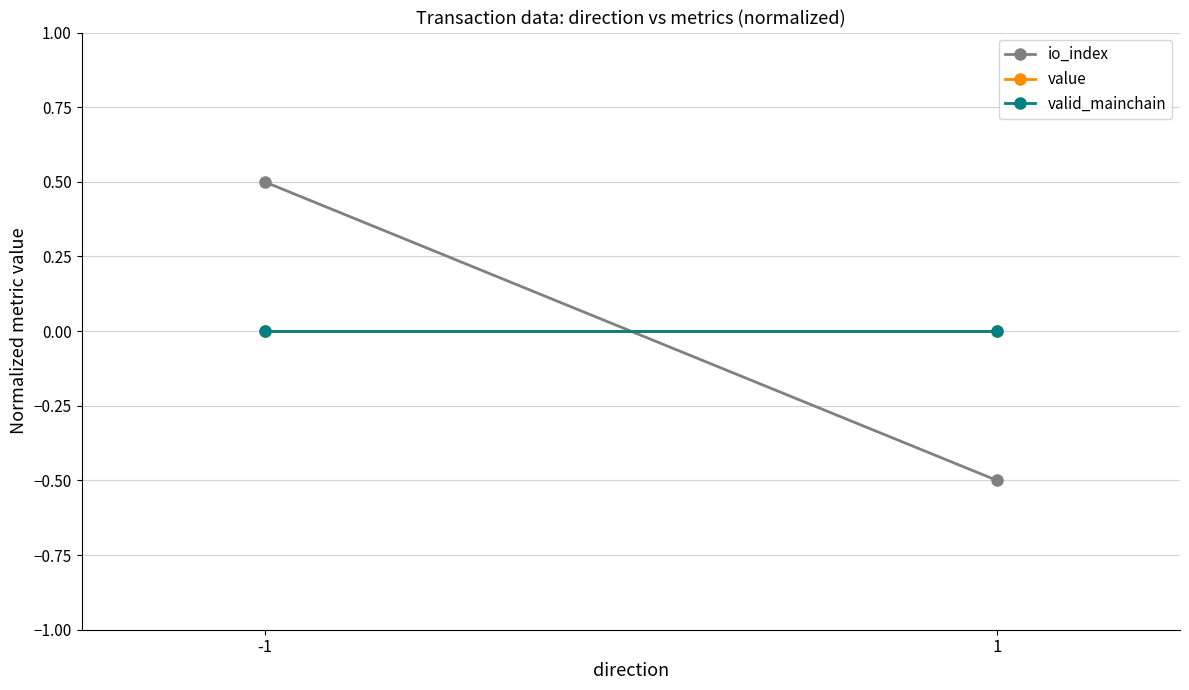

Reading left to right, list all the values displayed in this chart.

io_index: 0.5	-0.5
value: 0.0	0.0
valid_mainchain: 0.0	0.0